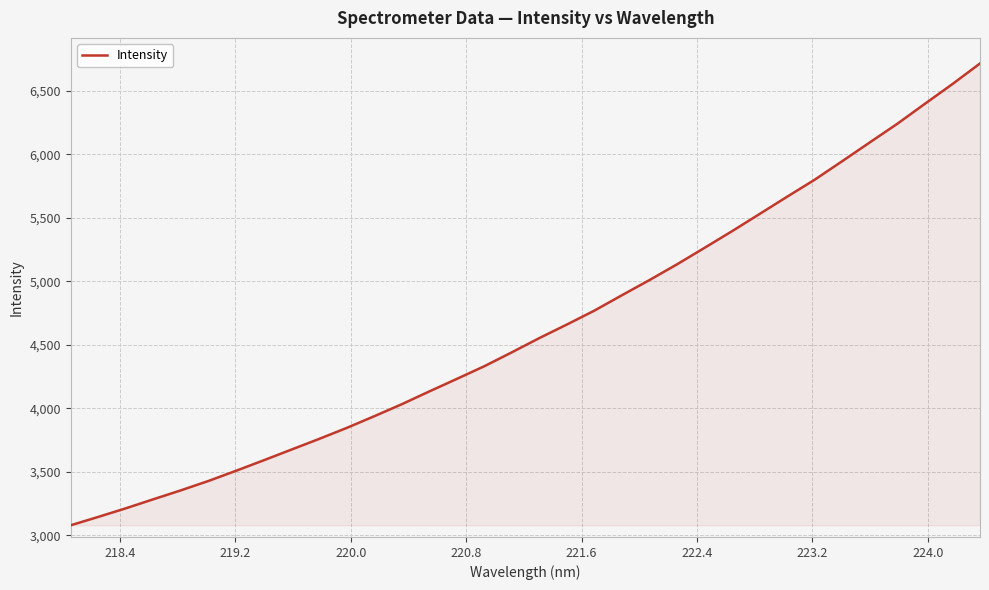

How many values are below 4554?

17